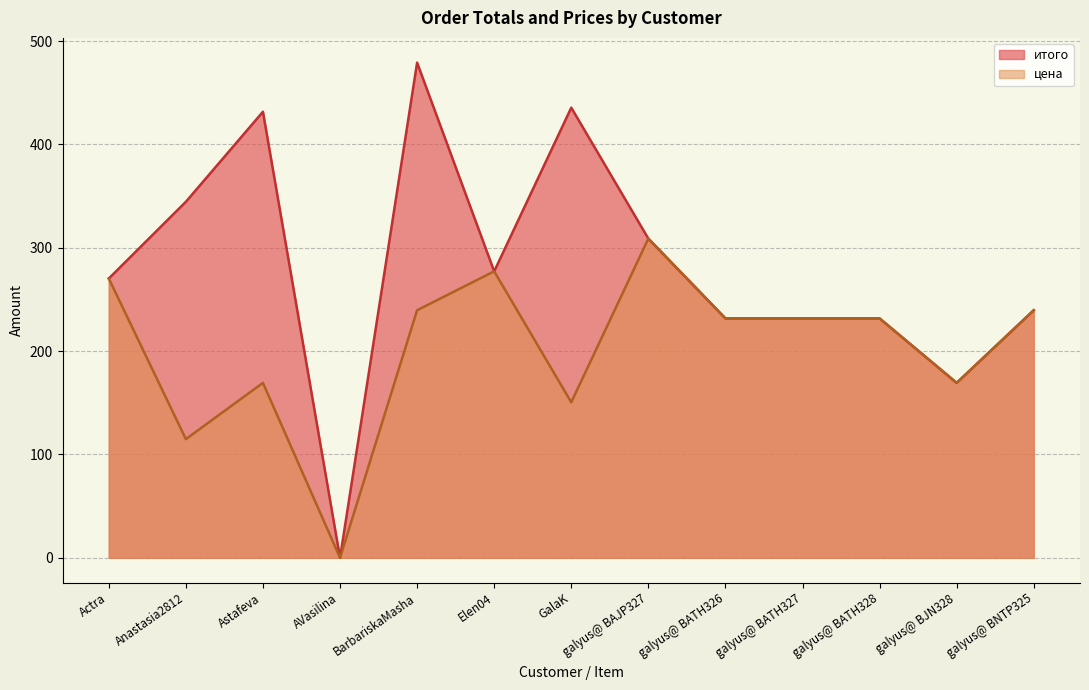

True or false: итого and цена intersect in this chart.

False